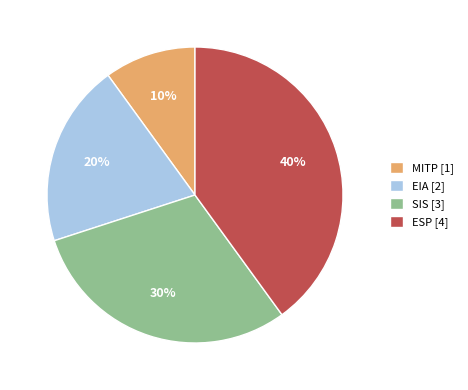

Is it true that ESP [4] is 40% of the pie?

True